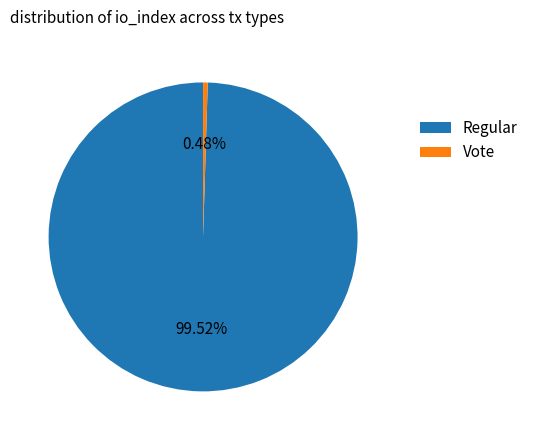

The Regular slice represents 100% of the pie. True or false?

True